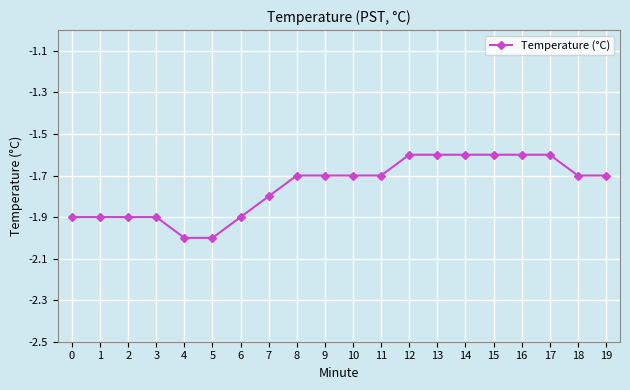

Is this an area chart (filled region under the line)?

No